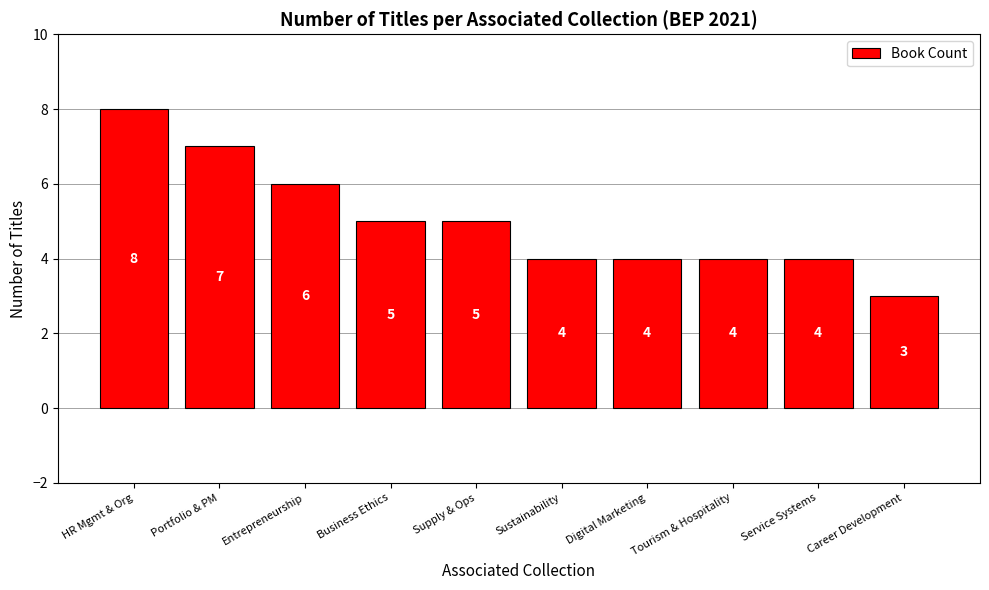

Which category has the highest value across all series?

HR Mgmt & Org